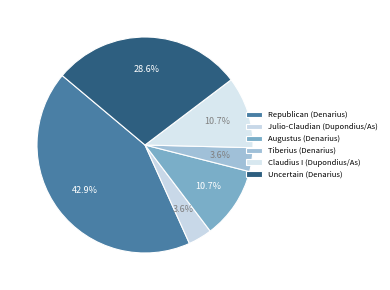

What is the ratio of the value at Uncertain (Denarius) to the value at Julio-Claudian (Dupondius/As)?

8.0